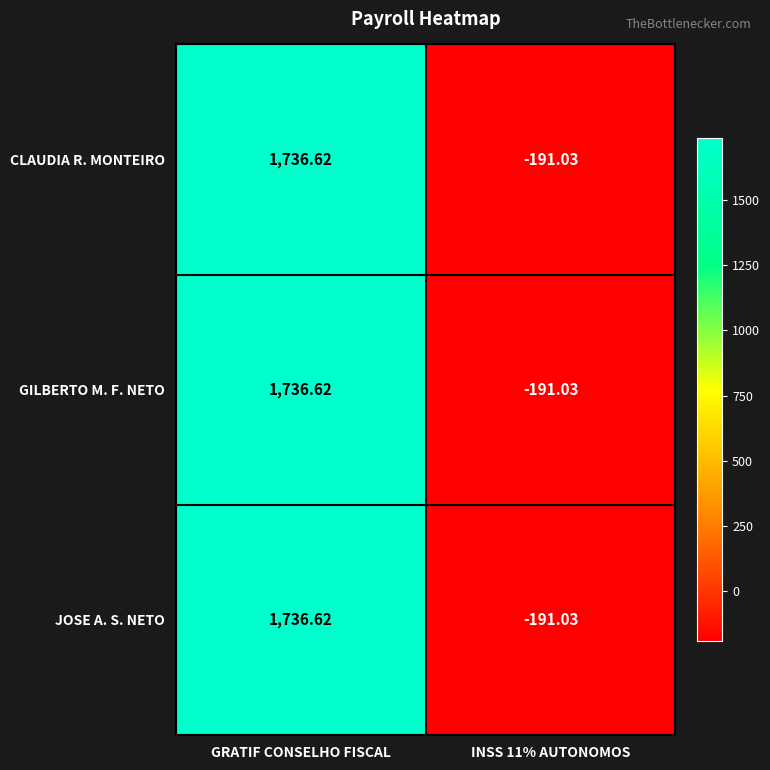

Count the number of data series in this chart.

3